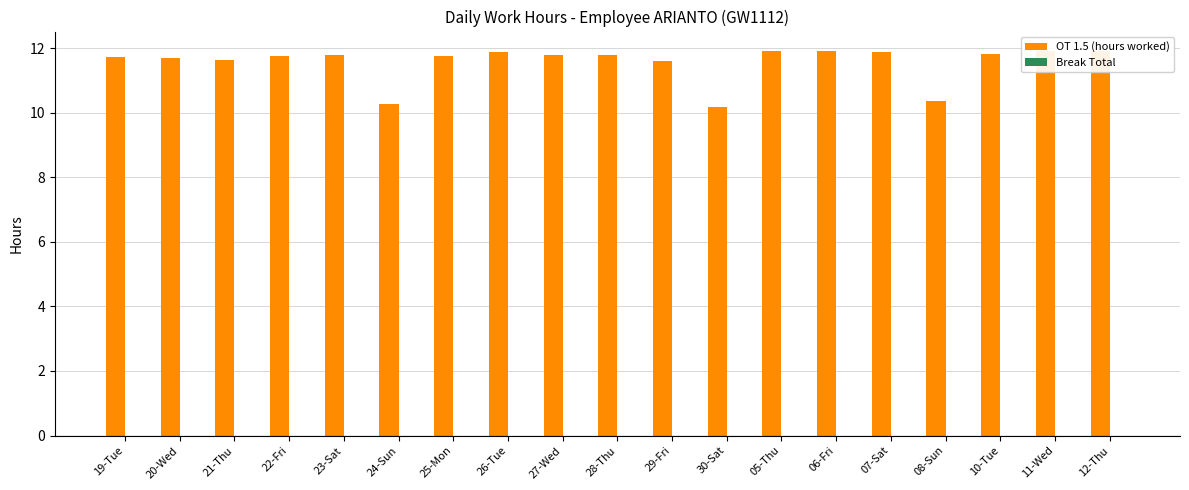

Reading right to left, transcribe all the data shown in this chart.

OT 1.5 (hours worked): 12-Thu=11.9	11-Wed=11.9	10-Tue=11.8	08-Sun=10.4	07-Sat=11.9	06-Fri=11.9	05-Thu=11.9	30-Sat=10.2	29-Fri=11.6	28-Thu=11.8	27-Wed=11.8	26-Tue=11.9	25-Mon=11.8	24-Sun=10.3	23-Sat=11.8	22-Fri=11.8	21-Thu=11.6	20-Wed=11.7	19-Tue=11.7
Break Total: 12-Thu=0.0	11-Wed=0.0	10-Tue=0.0	08-Sun=0.0	07-Sat=0.0	06-Fri=0.0	05-Thu=0.0	30-Sat=0.0	29-Fri=0.0	28-Thu=0.0	27-Wed=0.0	26-Tue=0.0	25-Mon=0.0	24-Sun=0.0	23-Sat=0.0	22-Fri=0.0	21-Thu=0.0	20-Wed=0.0	19-Tue=0.0